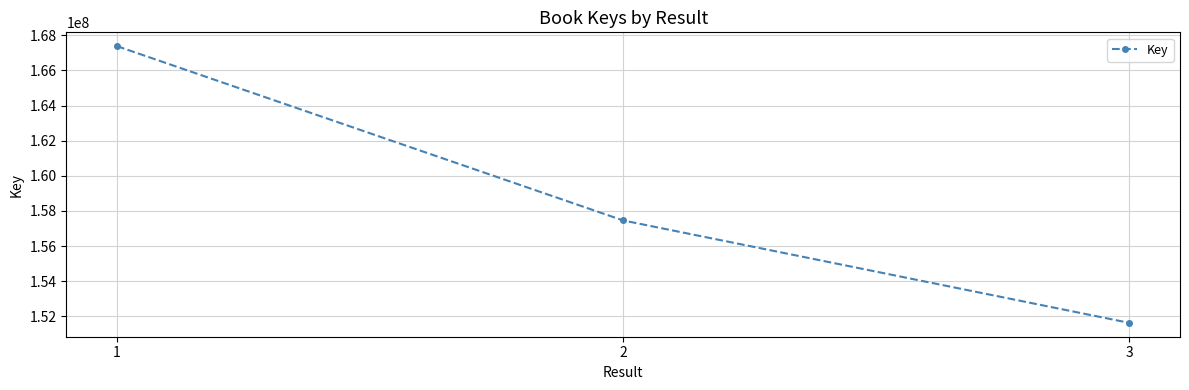

List the labels in order of value, smallest first.

3, 2, 1